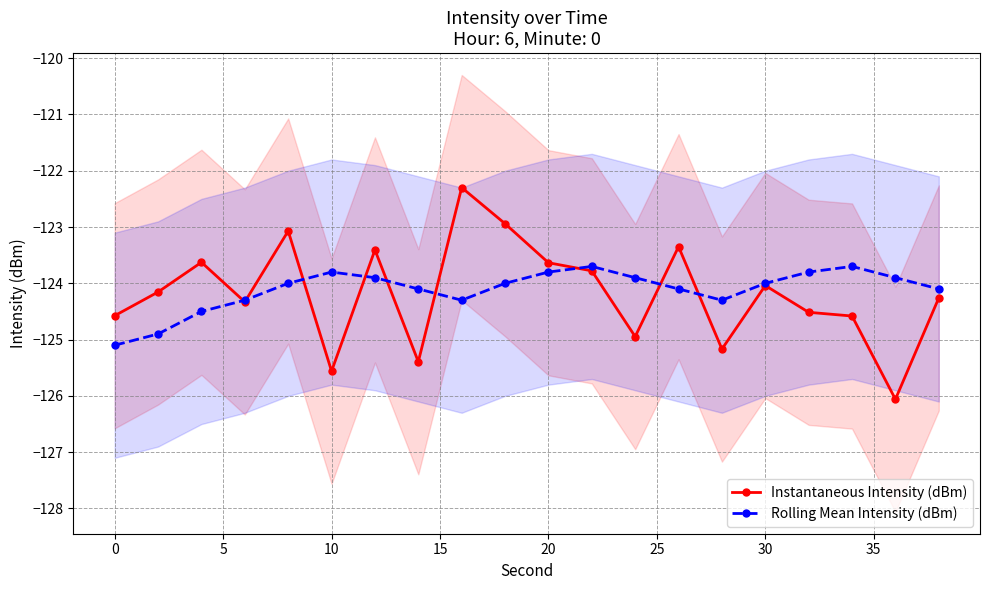

How many interior local peaks does the Rolling Mean Intensity (dBm) series have?

3